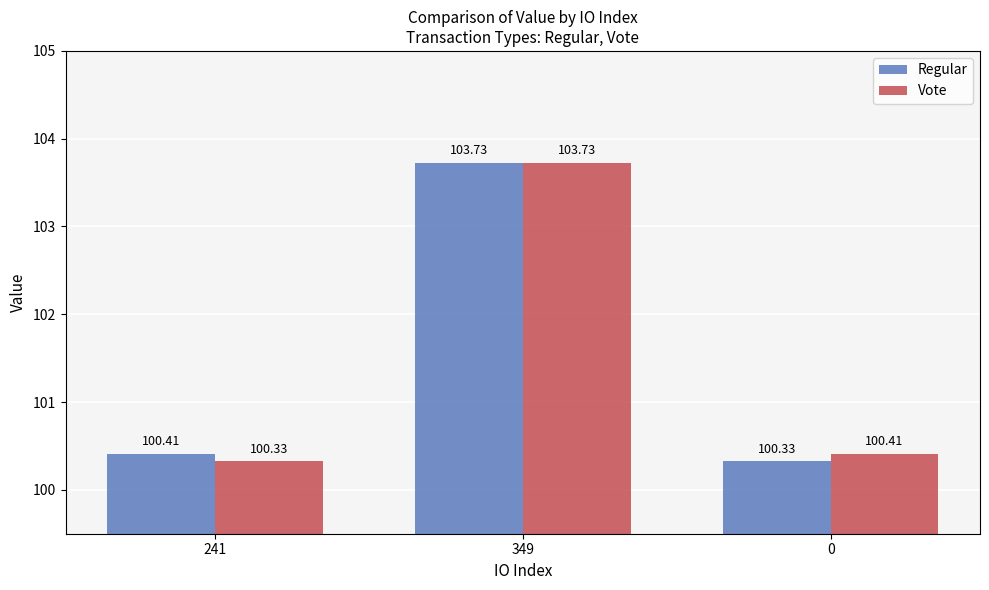

How many groups of bars are there?

3